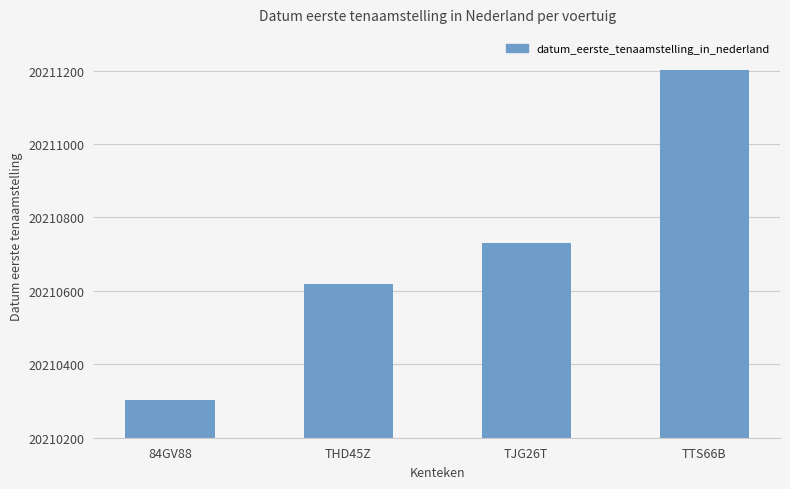

What is the difference between the values at TJG26T and TTS66B?

471